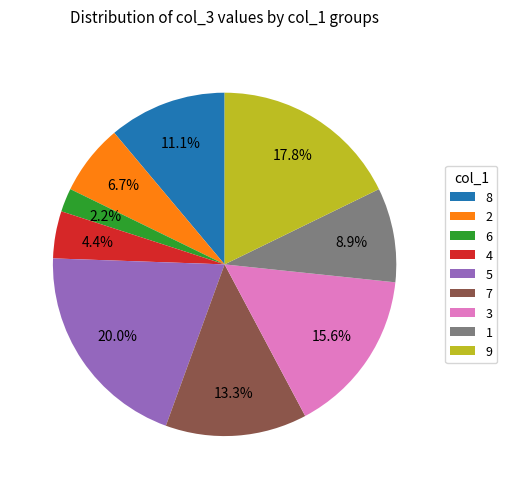

To the nearest percent, what portion does 7 represent?

13%